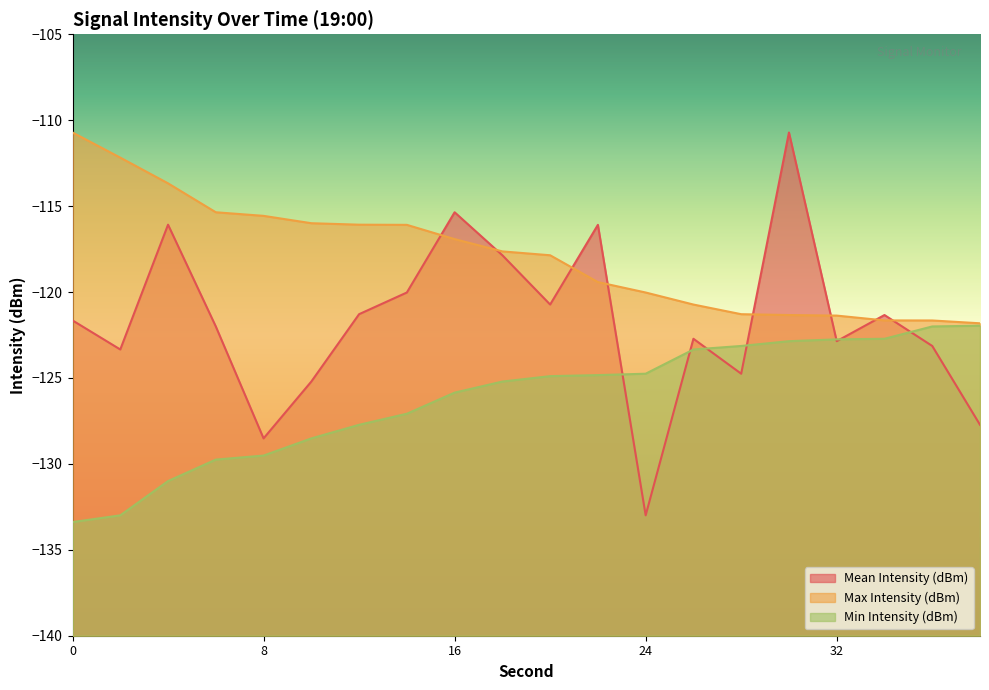

Which series has the largest total across all categories?

Max Intensity (dBm)